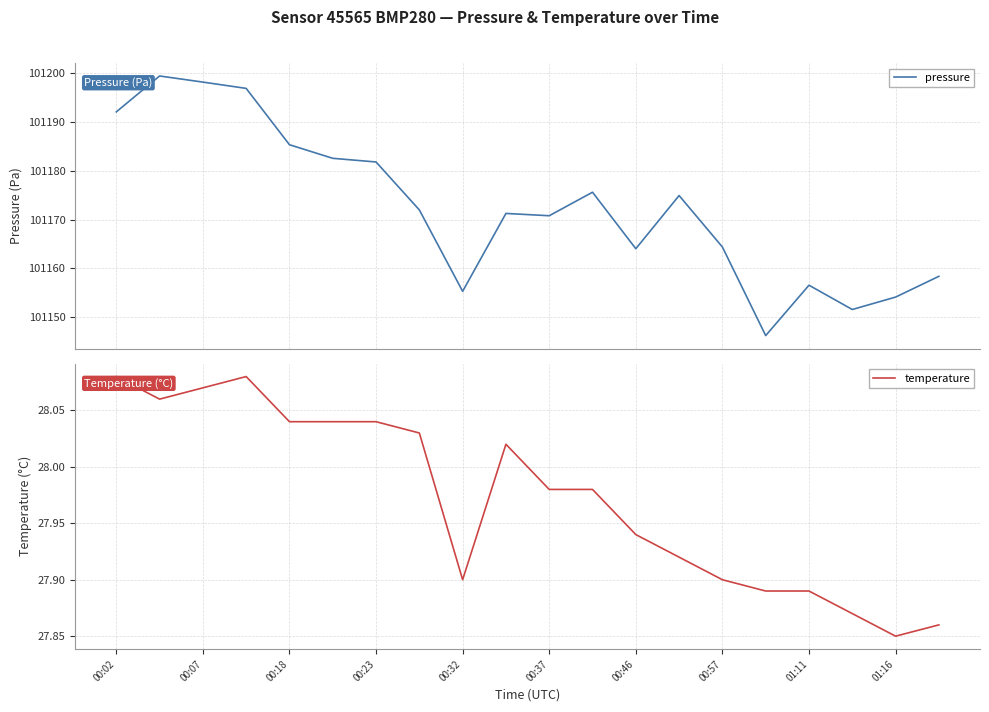

The temperature series shows 13.6 at 00:07. True or false?

False